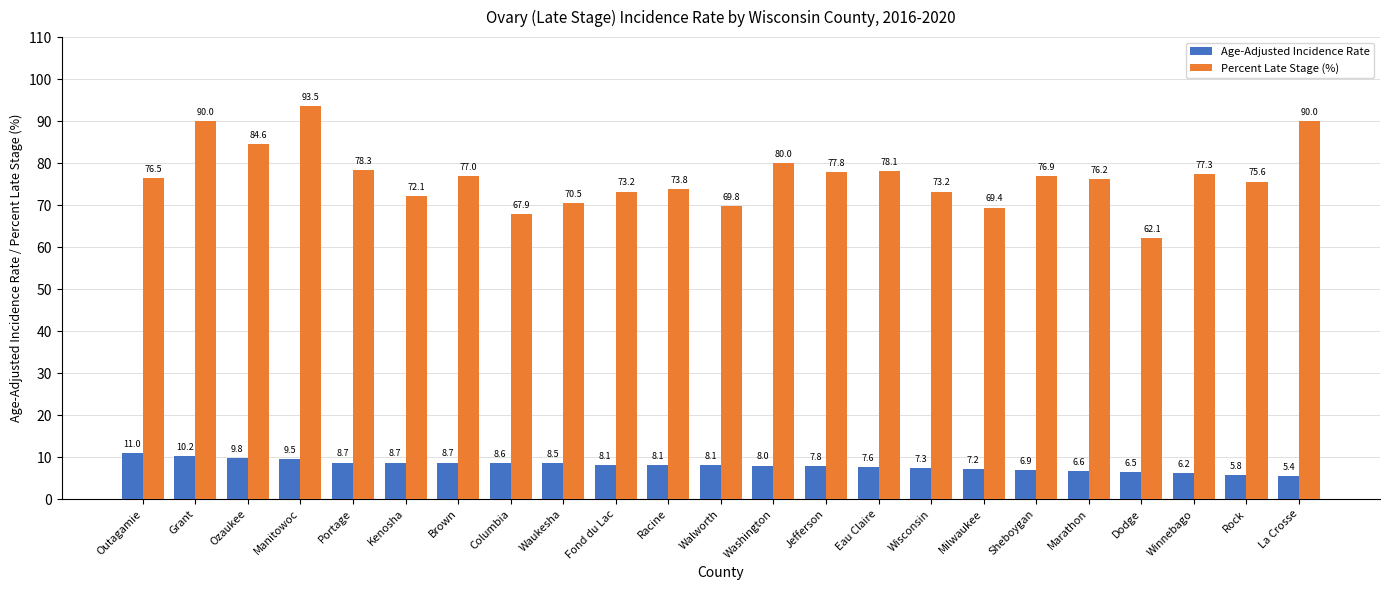

How many distinct data groups are displayed?

2